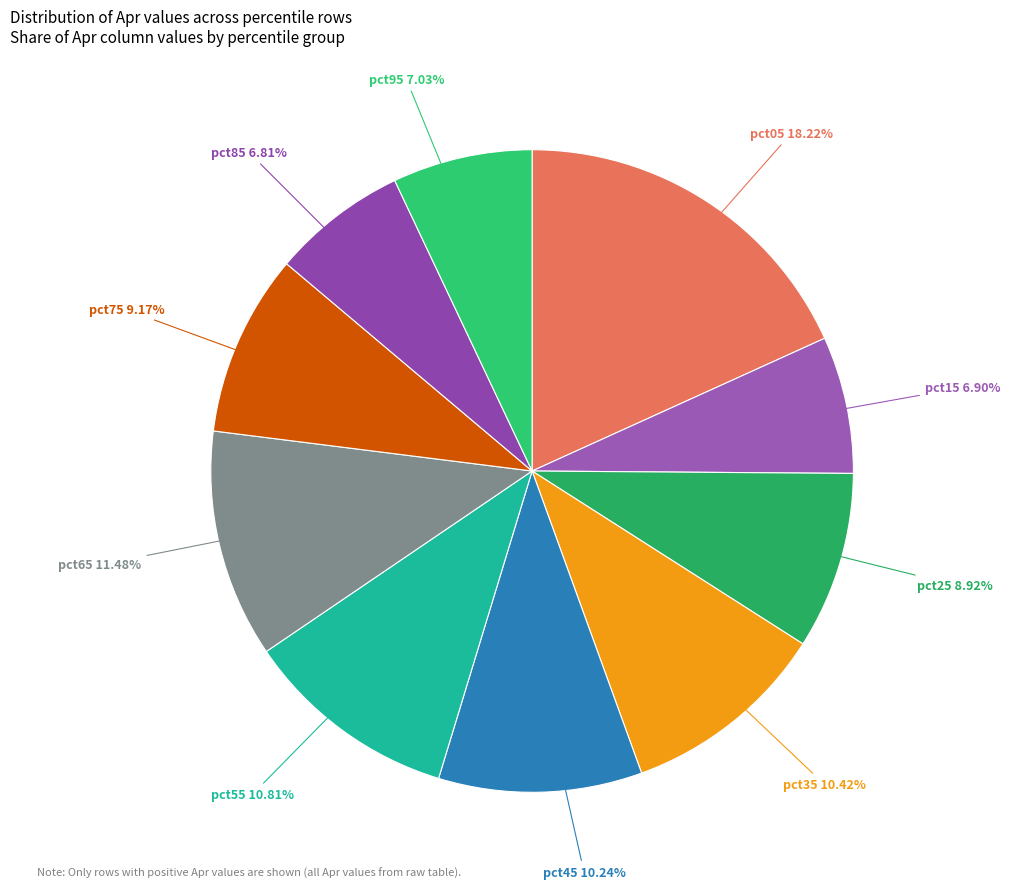

How many segments does this pie chart have?

10